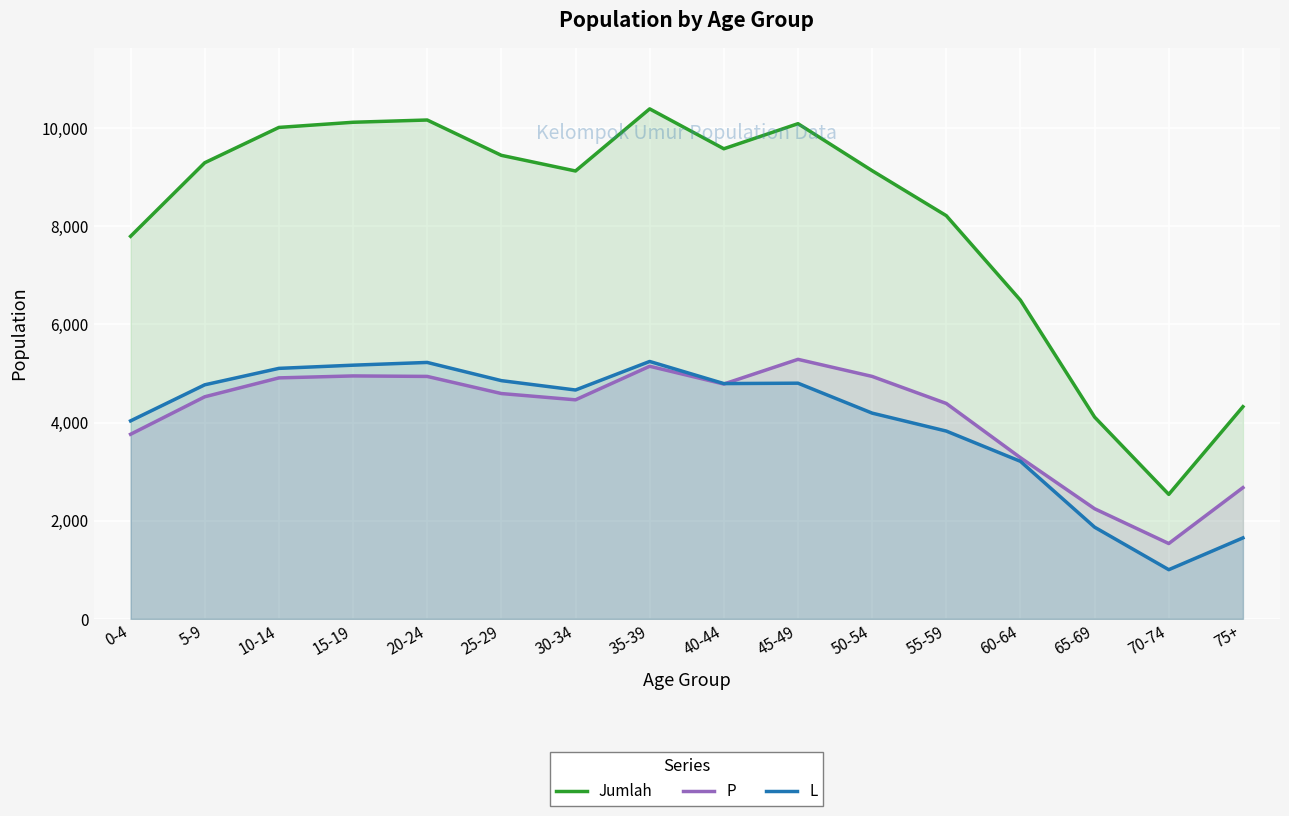

What is the approximate value of P at 30-34?

4464